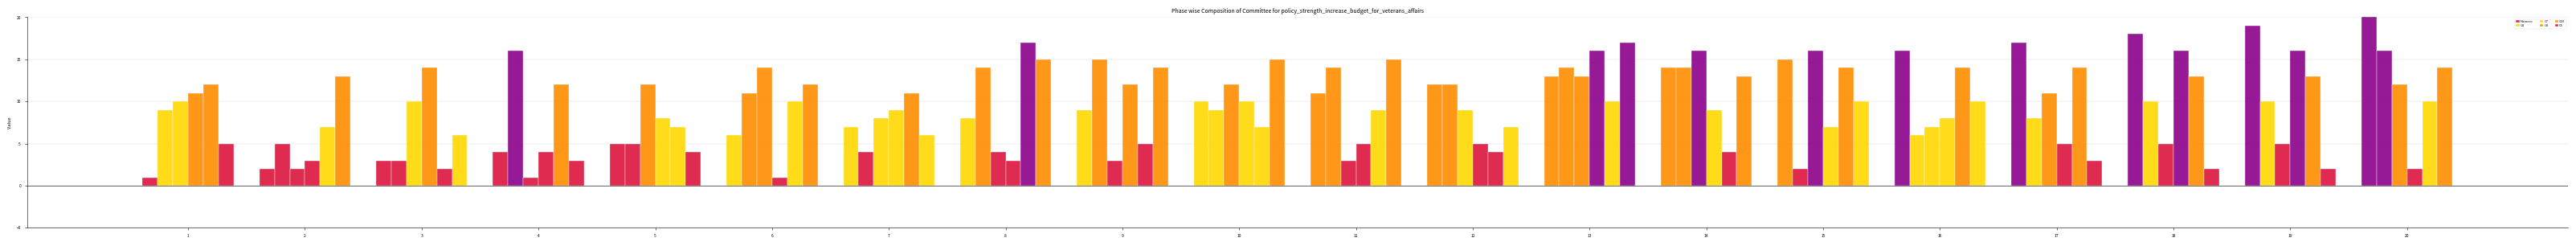

Which label corresponds to the largest value in the chart?

20